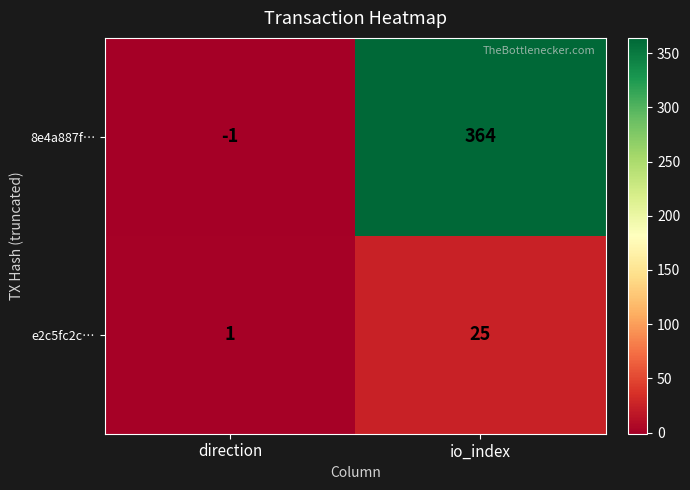

Reading left to right, list all the values displayed in this chart.

8e4a887f…: -1	364
e2c5fc2c…: 1	25